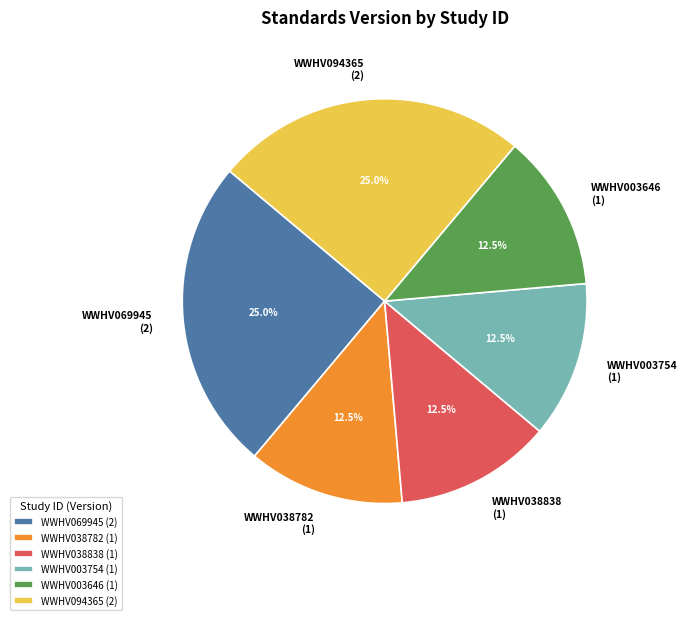

Is there any slice that represents more than half of the pie?

No